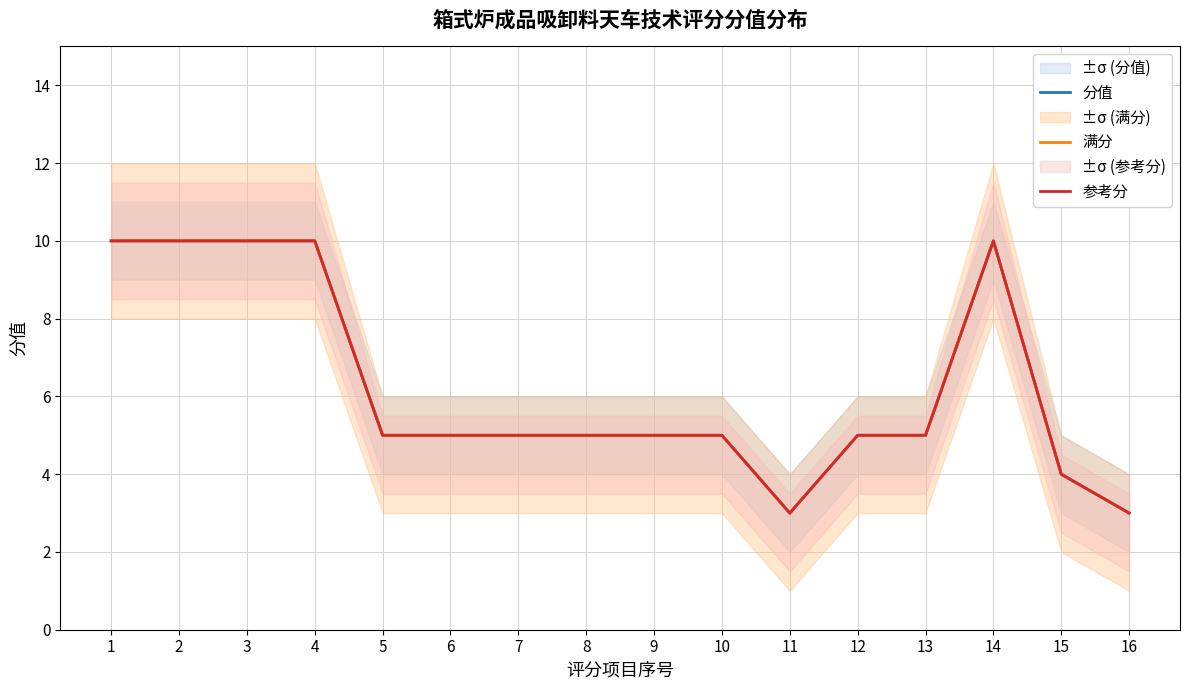

Is it true that 分值 equals 5 at 10?

True